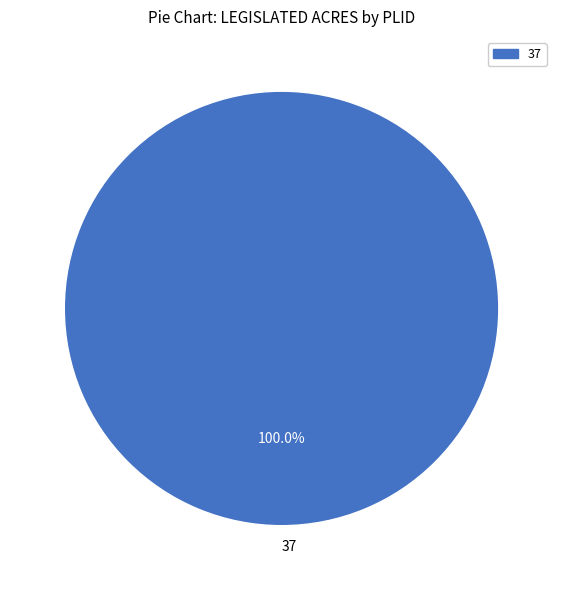

Count the number of slices in the pie.

1